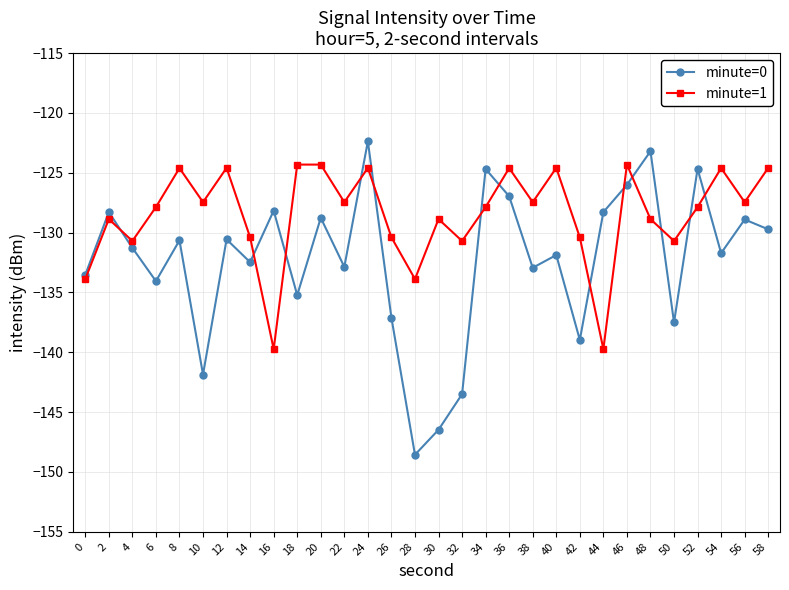

True or false: minute=1 and minute=0 cross at least once.

True